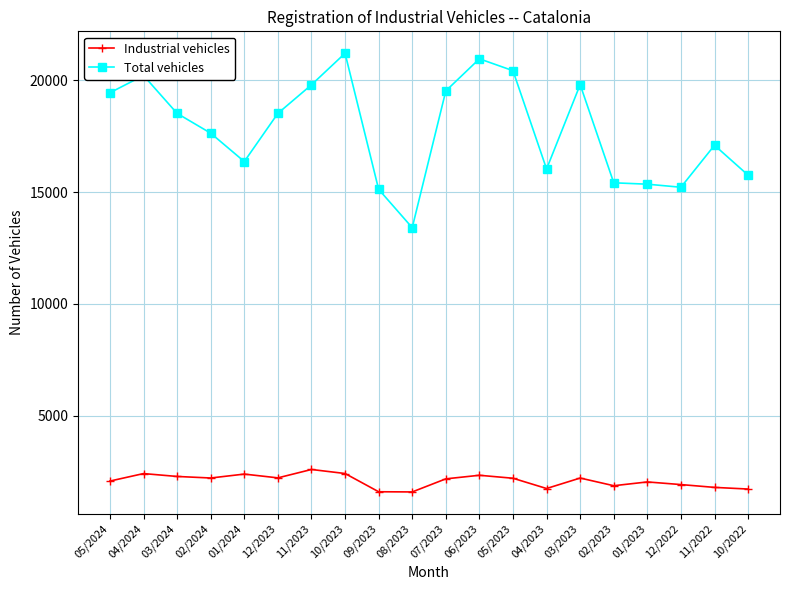

The value of Total vehicles at 08/2023 is 4607. True or false?

False